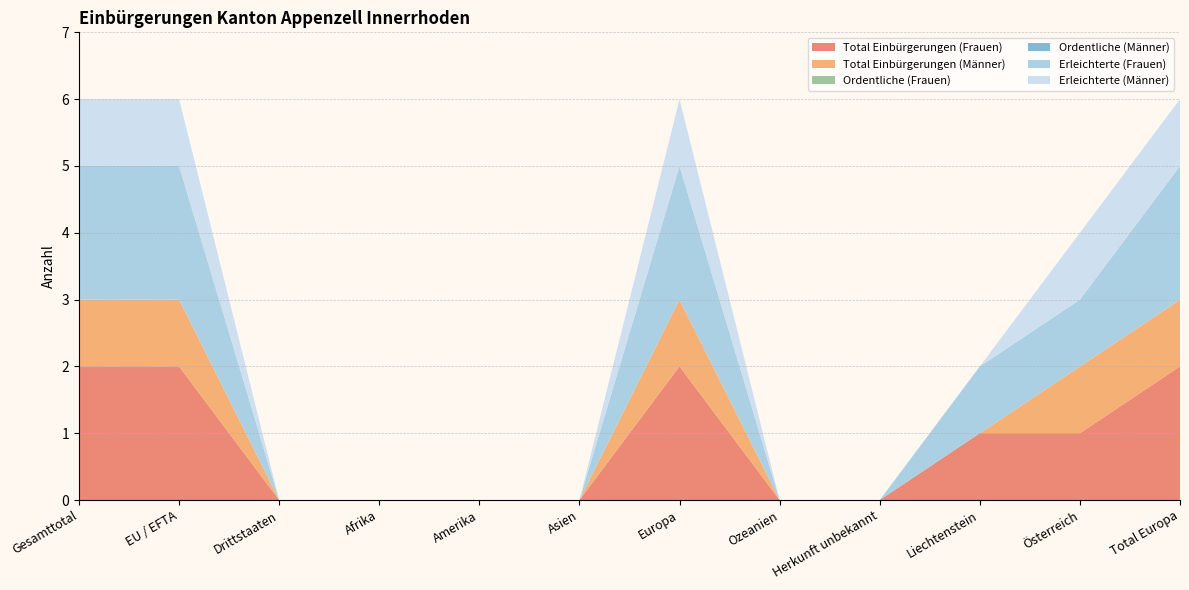

Reading left to right, transcribe all the data shown in this chart.

Total Einbürgerungen (Frauen): Gesamttotal=2	EU / EFTA=2	Drittstaaten=0	Afrika=0	Amerika=0	Asien=0	Europa=2	Ozeanien=0	Herkunft unbekannt=0	Liechtenstein=1	Österreich=1	Total Europa=2
Total Einbürgerungen (Männer): Gesamttotal=1	EU / EFTA=1	Drittstaaten=0	Afrika=0	Amerika=0	Asien=0	Europa=1	Ozeanien=0	Herkunft unbekannt=0	Liechtenstein=0	Österreich=1	Total Europa=1
Ordentliche (Frauen): Gesamttotal=0	EU / EFTA=0	Drittstaaten=0	Afrika=0	Amerika=0	Asien=0	Europa=0	Ozeanien=0	Herkunft unbekannt=0	Liechtenstein=0	Österreich=0	Total Europa=0
Ordentliche (Männer): Gesamttotal=0	EU / EFTA=0	Drittstaaten=0	Afrika=0	Amerika=0	Asien=0	Europa=0	Ozeanien=0	Herkunft unbekannt=0	Liechtenstein=0	Österreich=0	Total Europa=0
Erleichterte (Frauen): Gesamttotal=2	EU / EFTA=2	Drittstaaten=0	Afrika=0	Amerika=0	Asien=0	Europa=2	Ozeanien=0	Herkunft unbekannt=0	Liechtenstein=1	Österreich=1	Total Europa=2
Erleichterte (Männer): Gesamttotal=1	EU / EFTA=1	Drittstaaten=0	Afrika=0	Amerika=0	Asien=0	Europa=1	Ozeanien=0	Herkunft unbekannt=0	Liechtenstein=0	Österreich=1	Total Europa=1